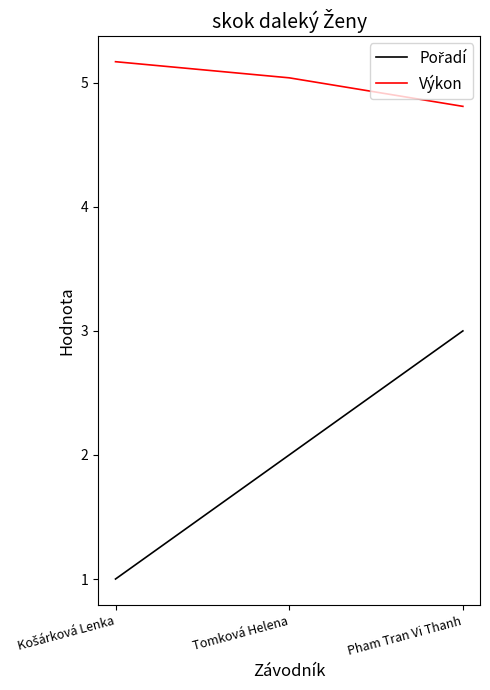

Which series has the largest total across all categories?

Výkon